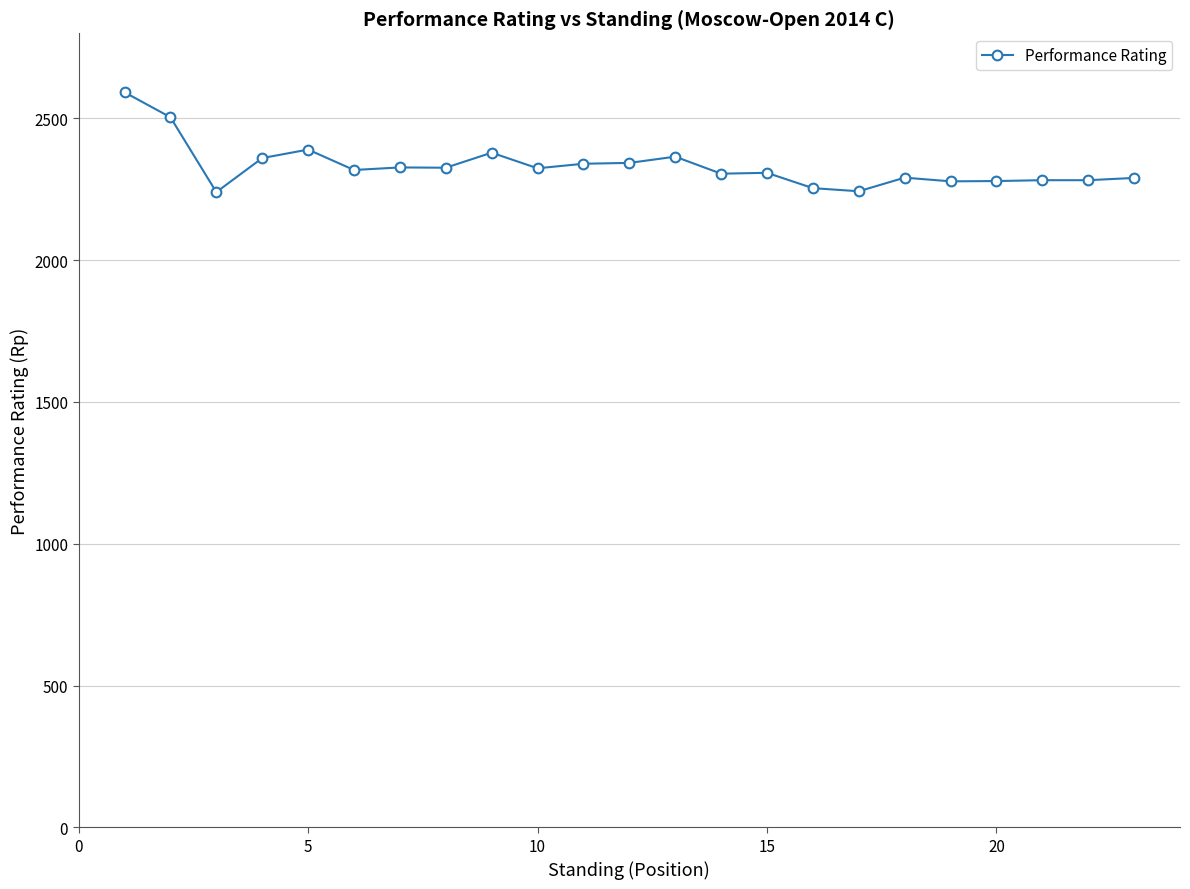

What is the value of the 3rd point from the left?

2240